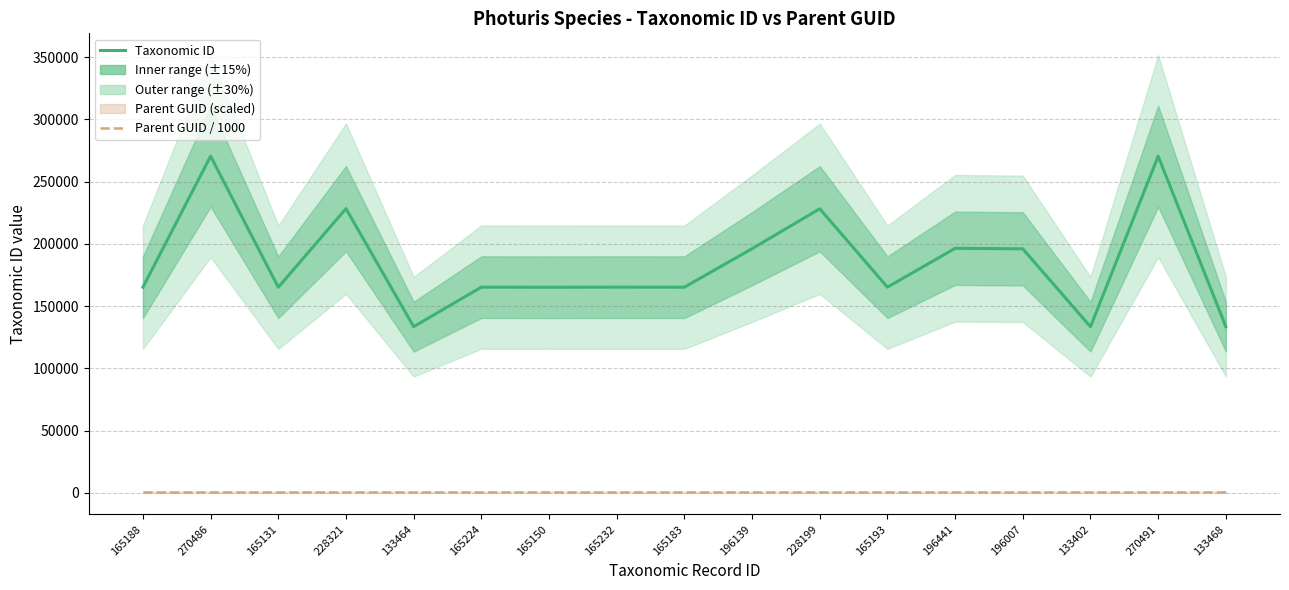

Where does the Taxonomic ID series first go above 165224?

270486